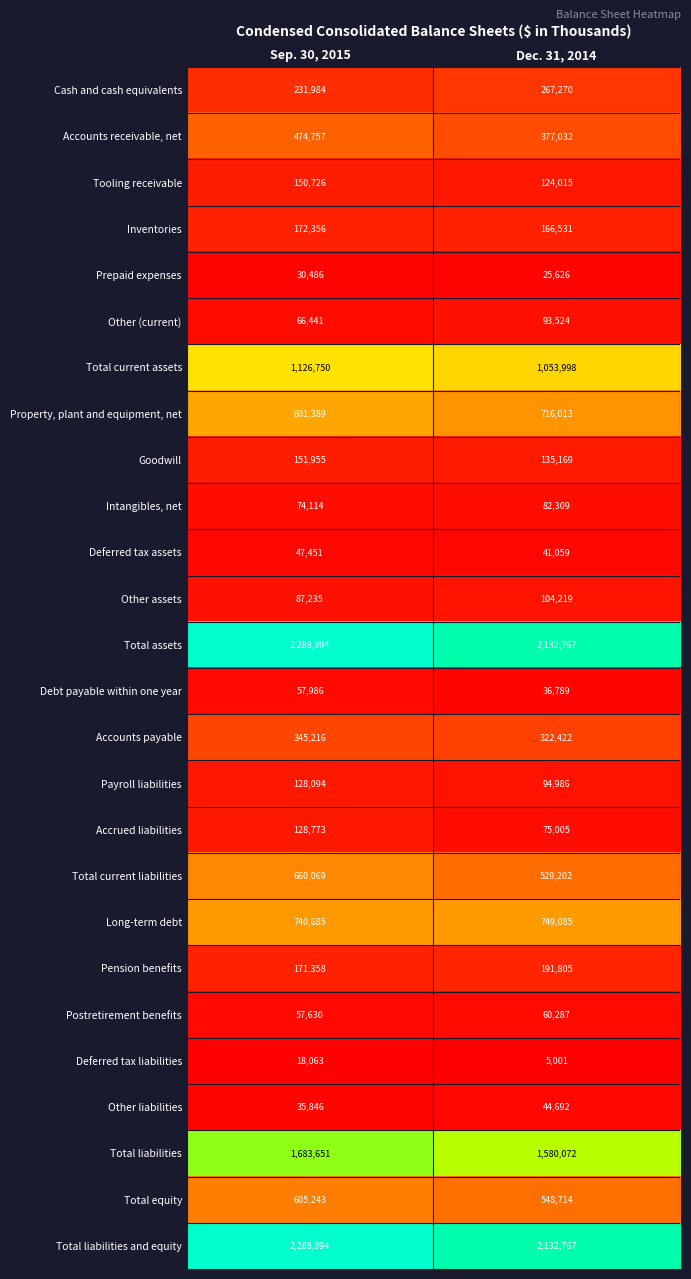

At which category is the sum across all series the highest?

Sep. 30, 2015